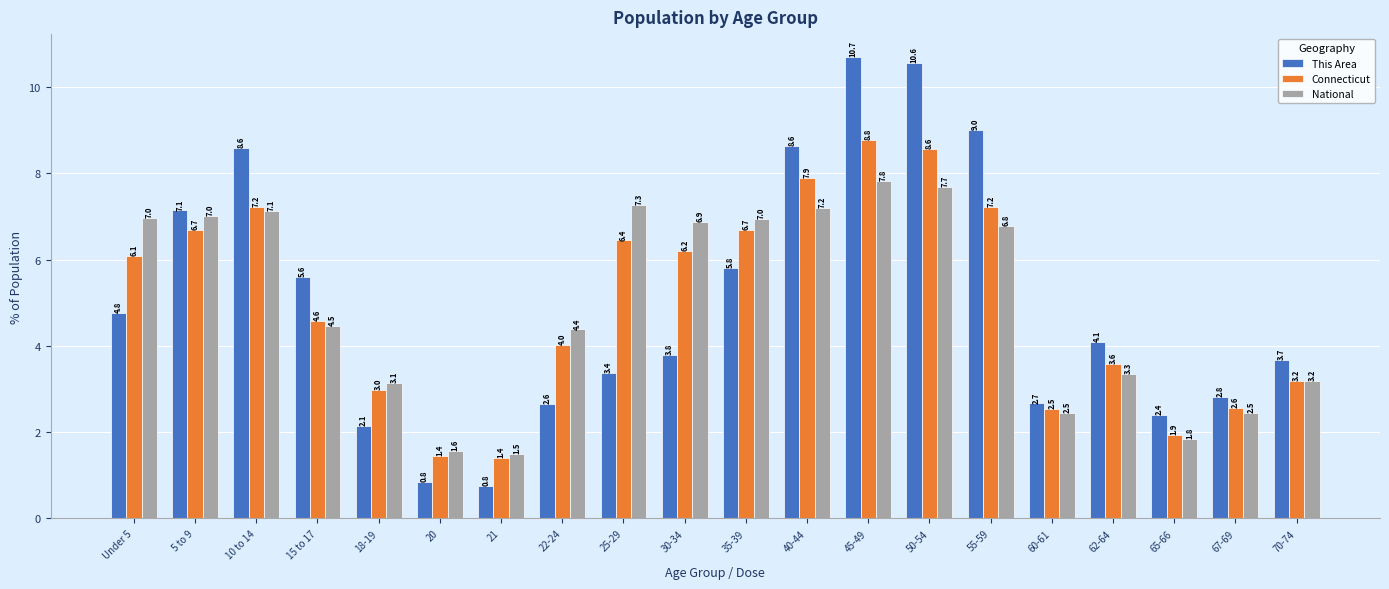

How many groups of bars are there?

20